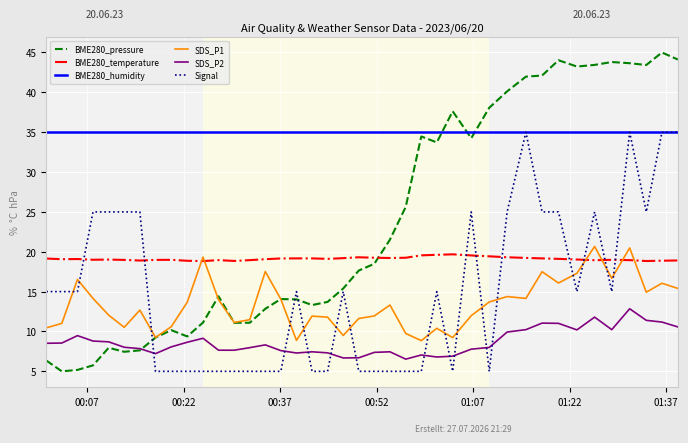

How many lines are shown in the chart?

6